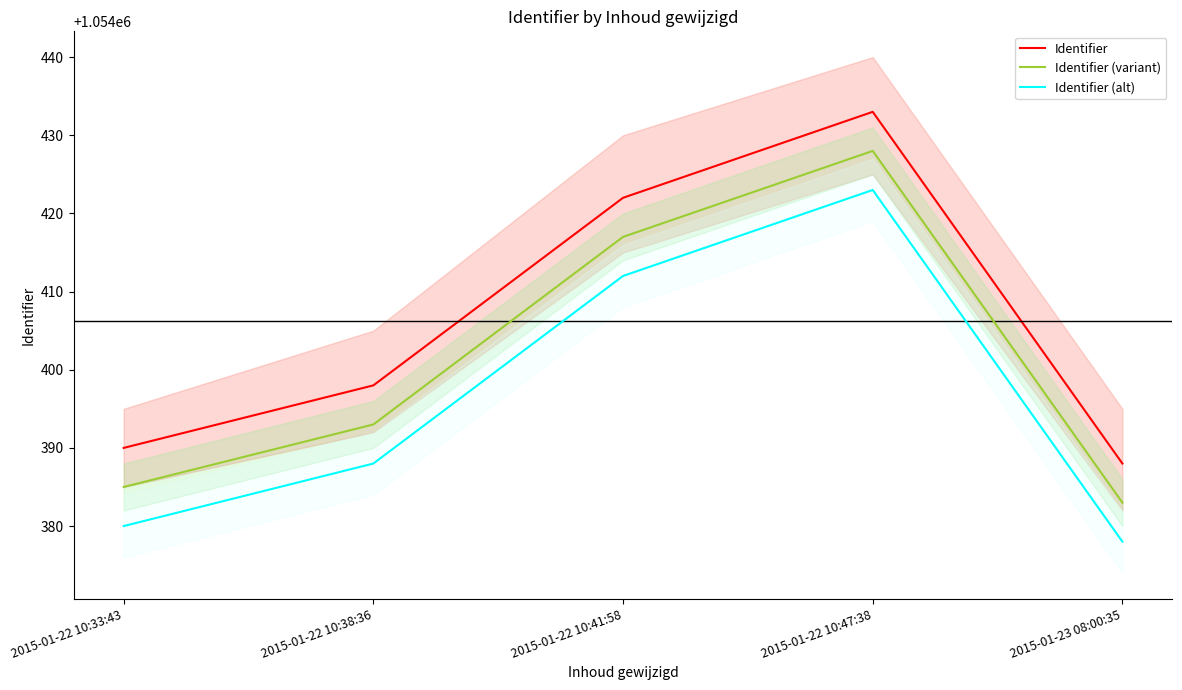

How many lines are shown in the chart?

3